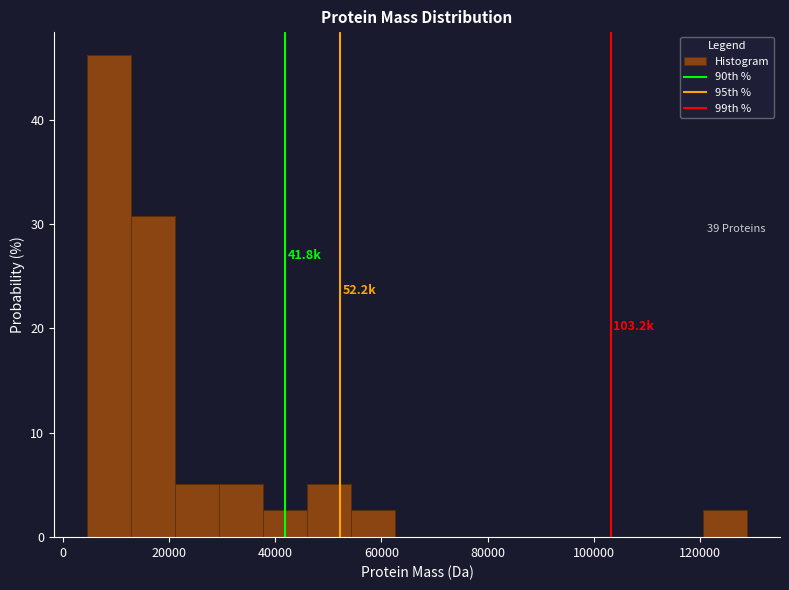

Over which range of the x-axis is the bar tallest?

4000 to 12000